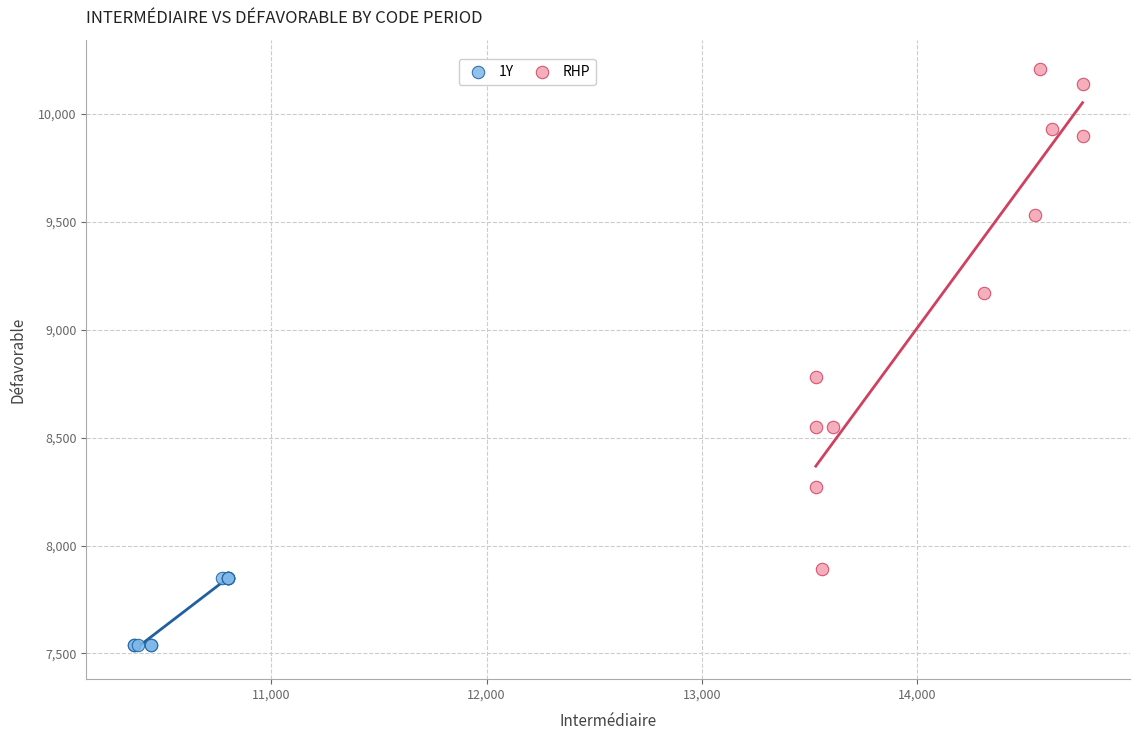

What are all the series names shown in the legend?

1Y, RHP